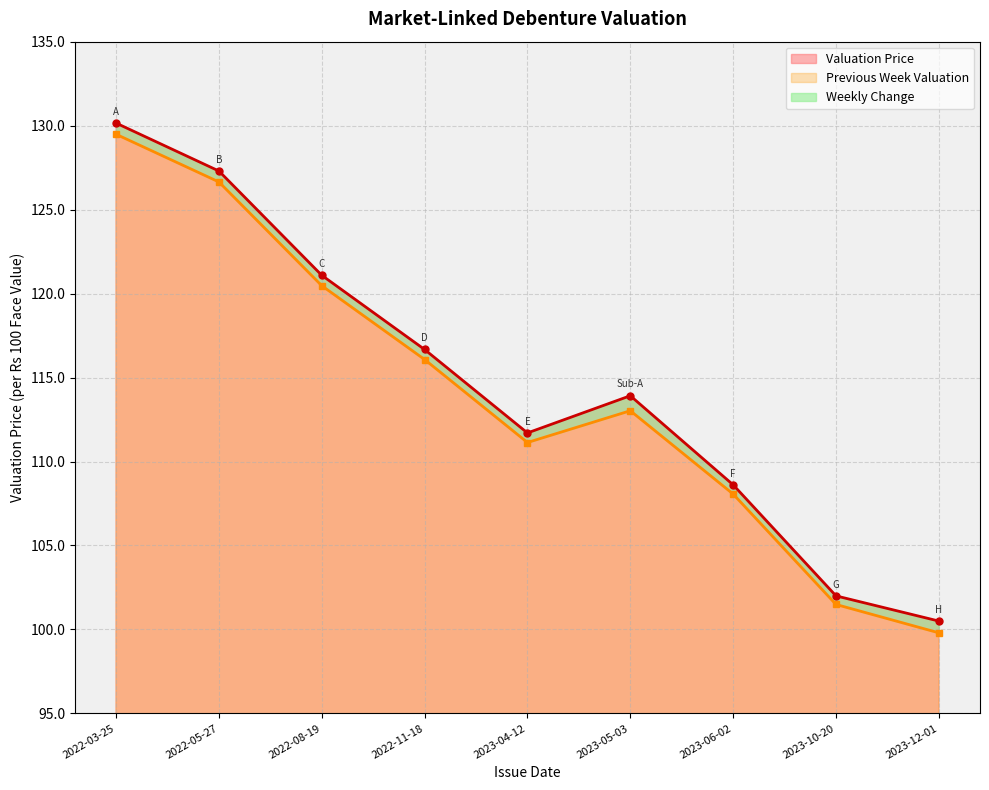

Between 2023-12-01 and 2022-08-19, which is larger?

2022-08-19